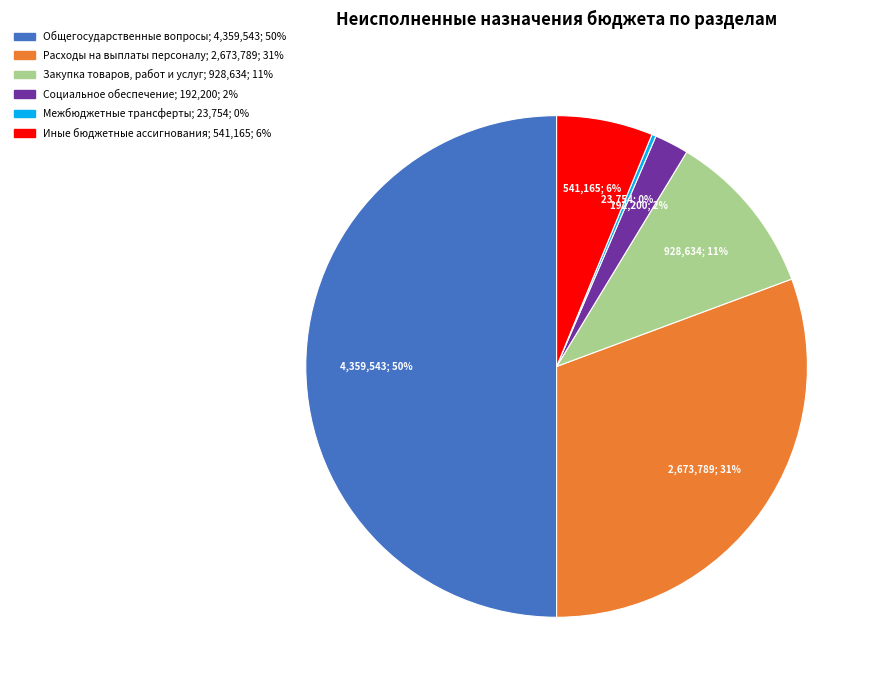

To the nearest percent, what portion does Общегосударственные вопросы represent?

50%